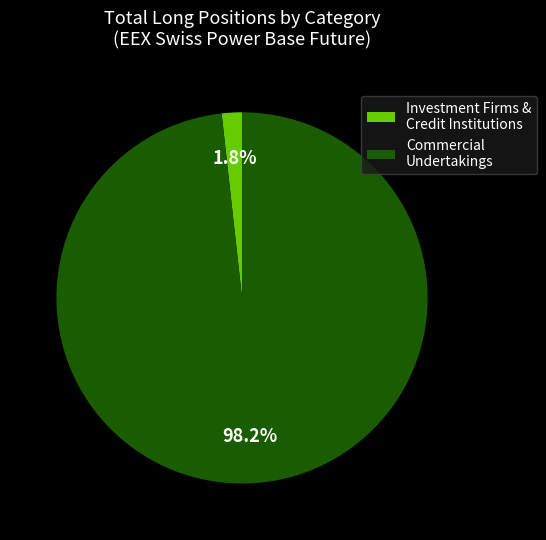

Which has a higher value, Commercial Undertakings or Investment Firms & Credit Institutions?

Commercial Undertakings